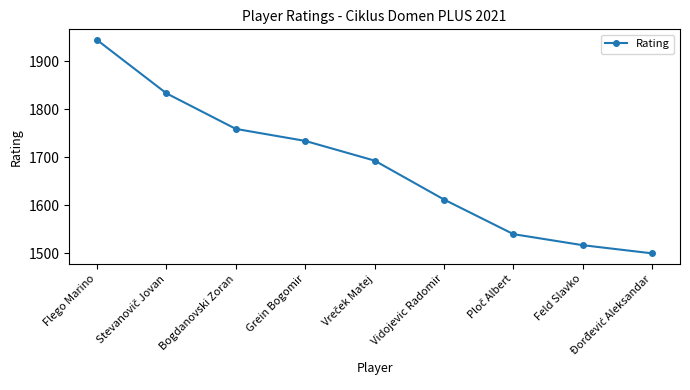

Reading left to right, extract all data points from this chart.

1944	1833	1759	1734	1693	1612	1540	1517	1500